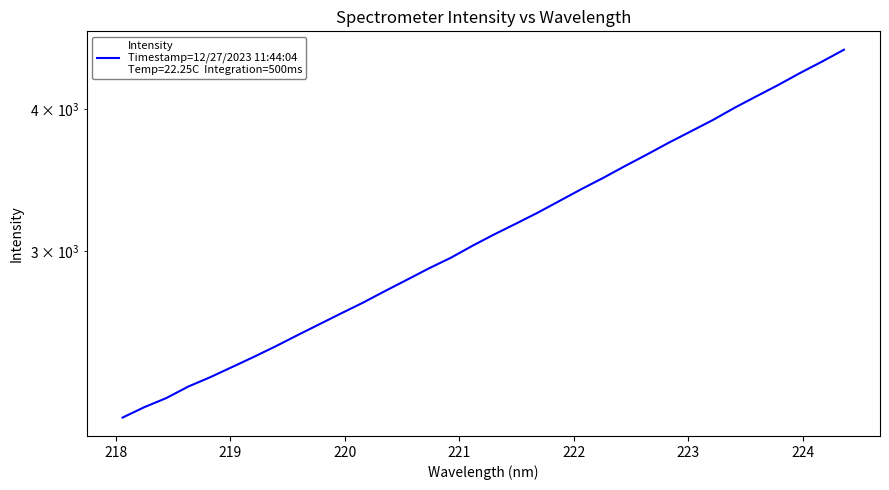

What is the sum of all values?

107282.7